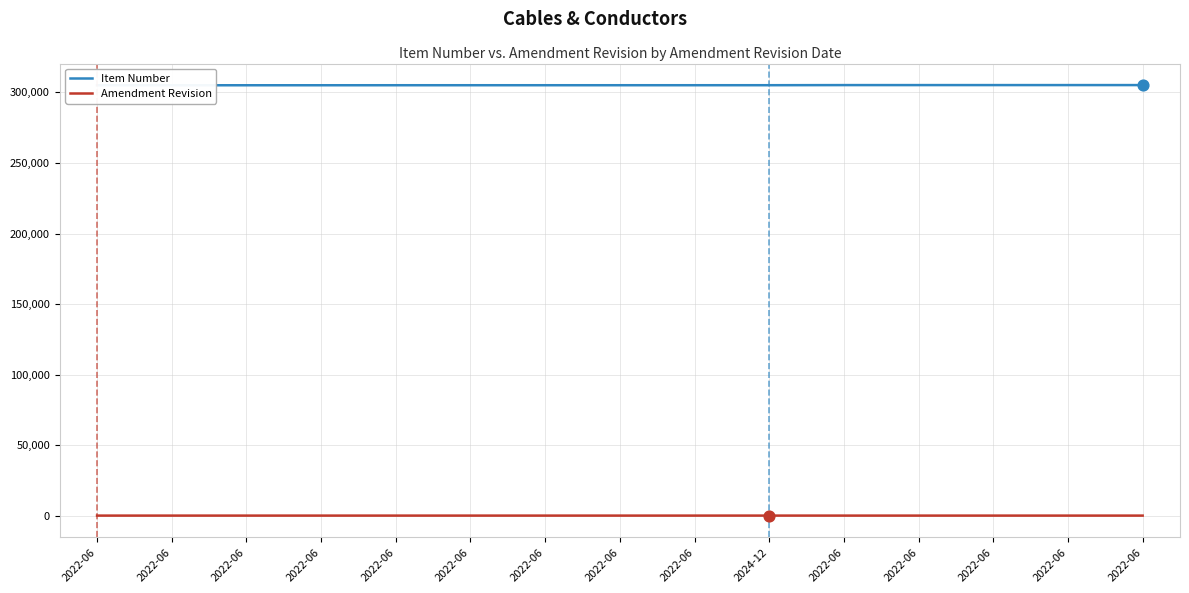

At how many categories does at least one series exceed 52067?

15